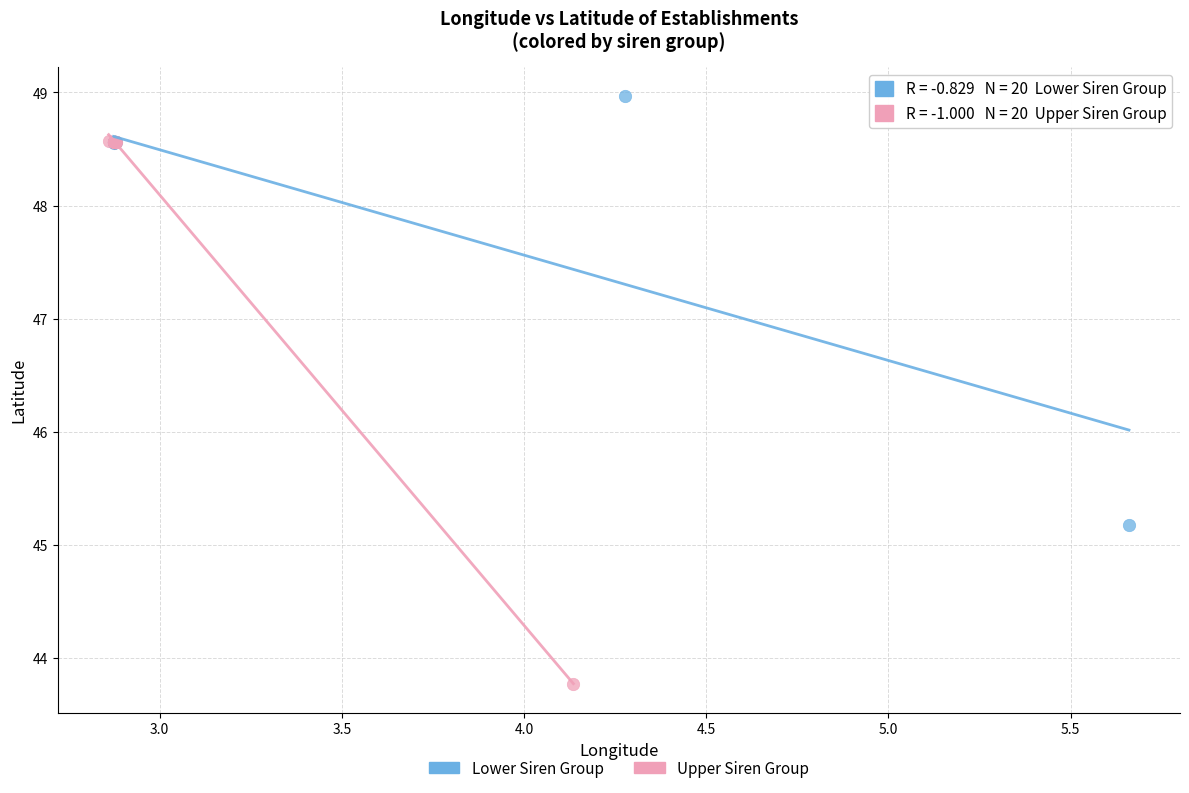

Which series contains the highest Y value?

Lower Siren Group